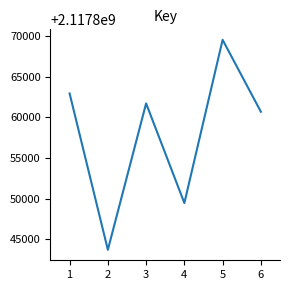

The value at 6 is 3267541769. True or false?

False